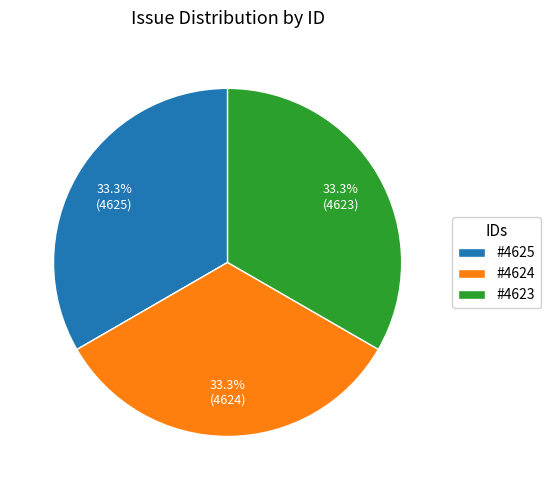

Count the number of slices in the pie.

3